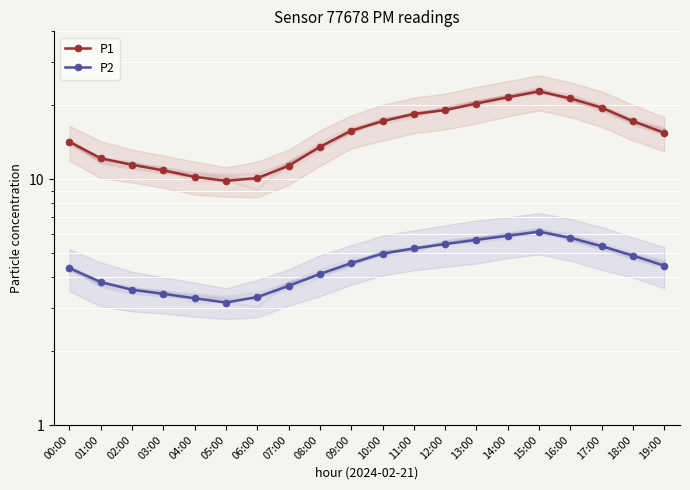

What is the lowest value of the P2 series?

3.1